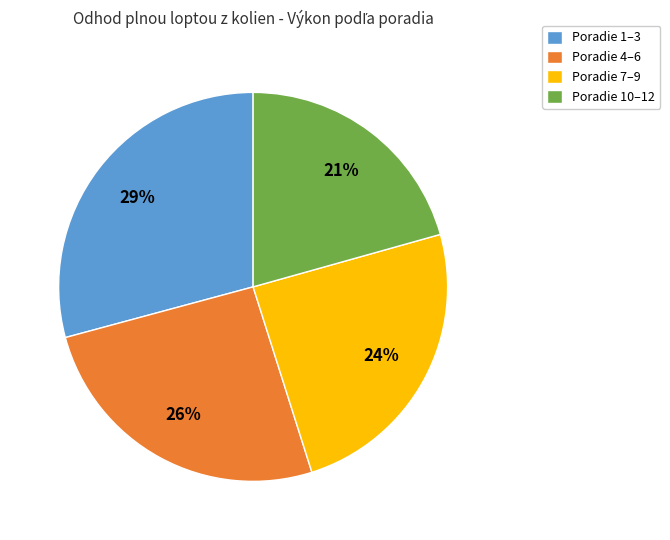

True or false: Poradie 7–9 accounts for 39% of the total.

False